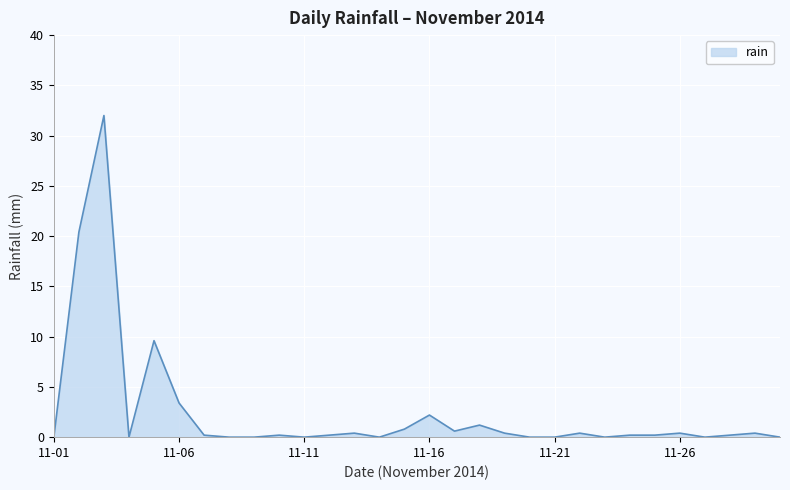

True or false: the data has more than 0 interior local peaks.

True